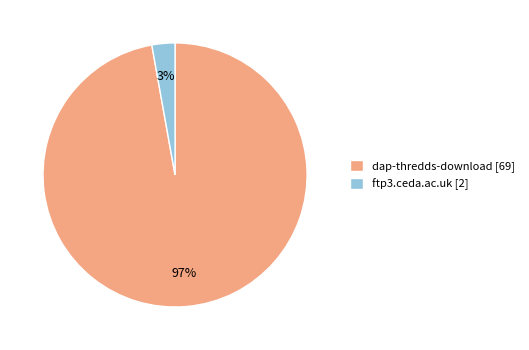

To the nearest percent, what percentage of the pie is dap-thredds-download?

97%